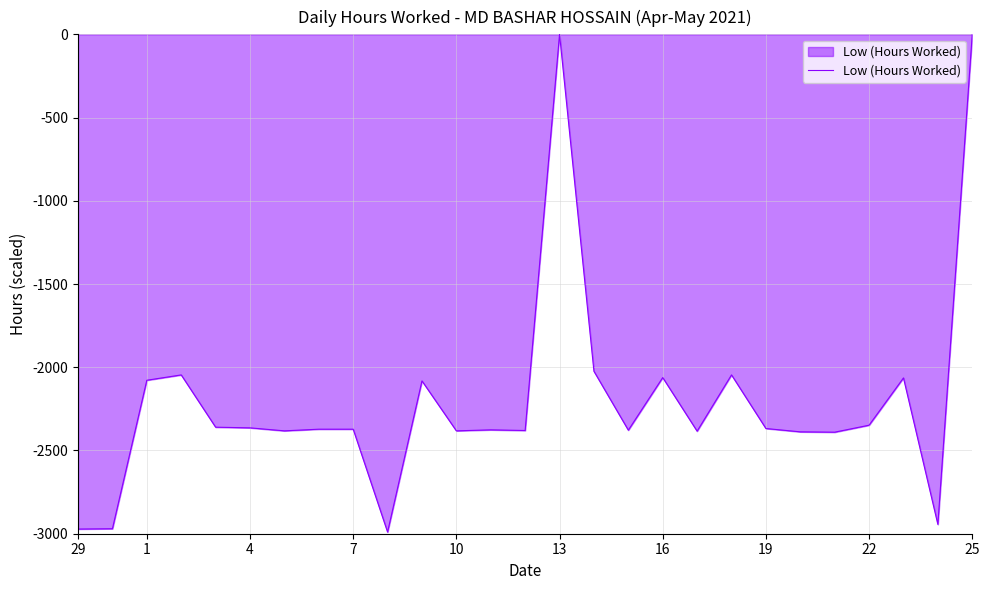

What is the difference between the maximum and minimum values?

2990.0